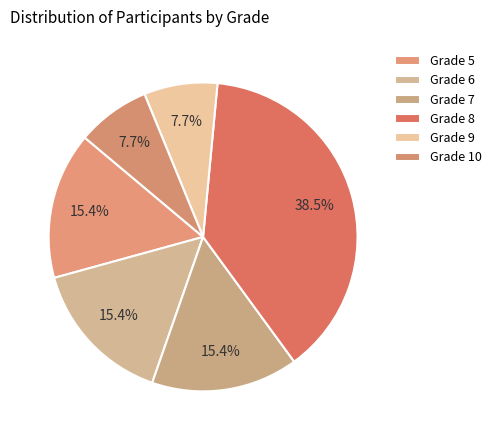

Count the number of slices in the pie.

6